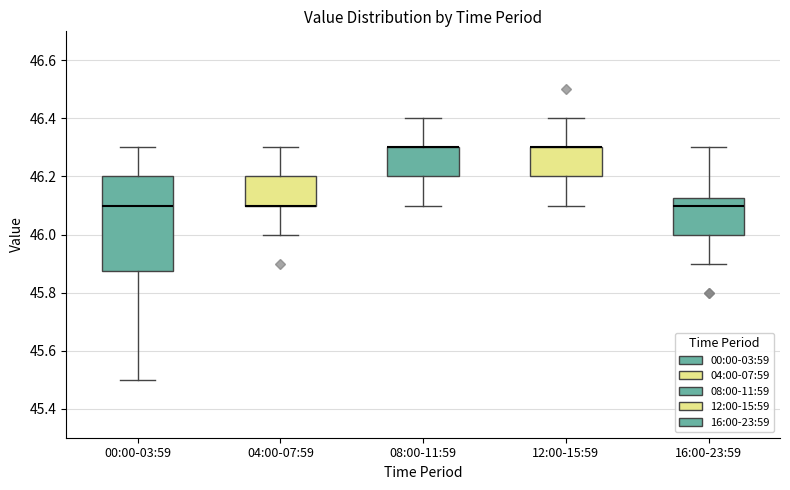

Reading left to right, transcribe this box plot: for each box, give where its median line is, the range the box spans, and where its two whiskers end, as read against the y-axis. The values are not printed on the chart, so give them approximately, as read against the axis.

00:00-03:59: median 46.10, box 45.88 to 46.20, whiskers 45.50 to 46.30
04:00-07:59: median 46.10 (drawn on the box's lower edge), box 46.10 to 46.20, whiskers 46.00 to 46.30
08:00-11:59: median 46.30 (drawn on the box's upper edge), box 46.20 to 46.30, whiskers 46.10 to 46.40
12:00-15:59: median 46.30 (drawn on the box's upper edge), box 46.20 to 46.30, whiskers 46.10 to 46.40
16:00-23:59: median 46.10, box 46.00 to 46.12, whiskers 45.90 to 46.30